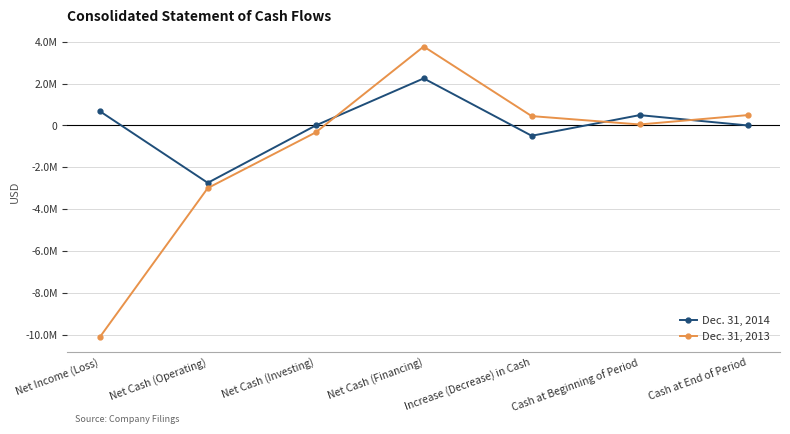

Which category has the lowest value in the Dec. 31, 2014 series?

Net Cash (Operating)